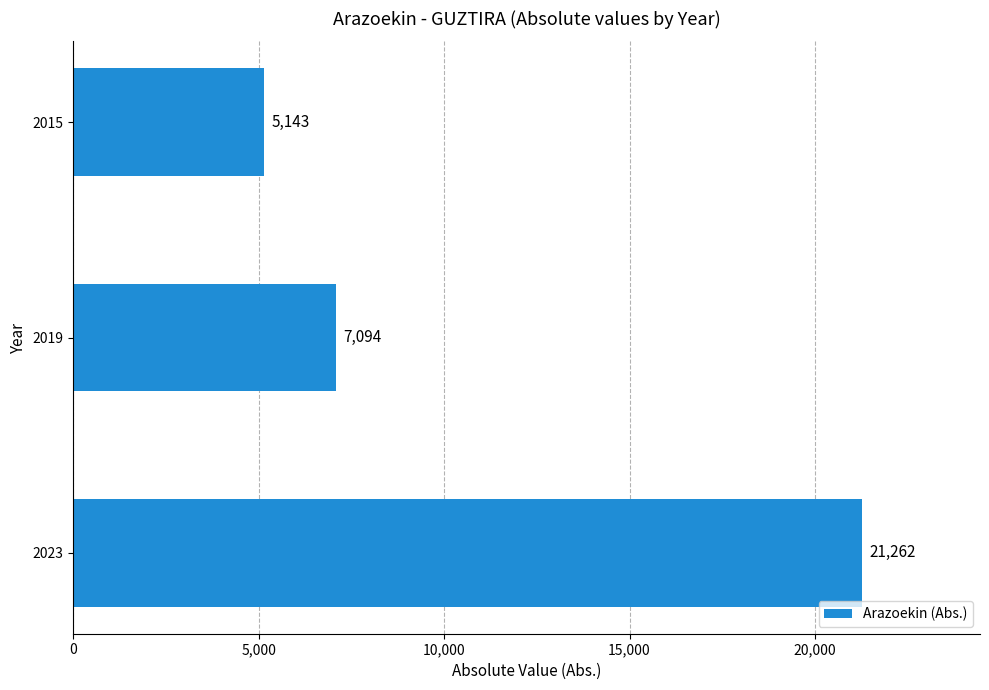

List the labels in order of value, smallest first.

2015, 2019, 2023